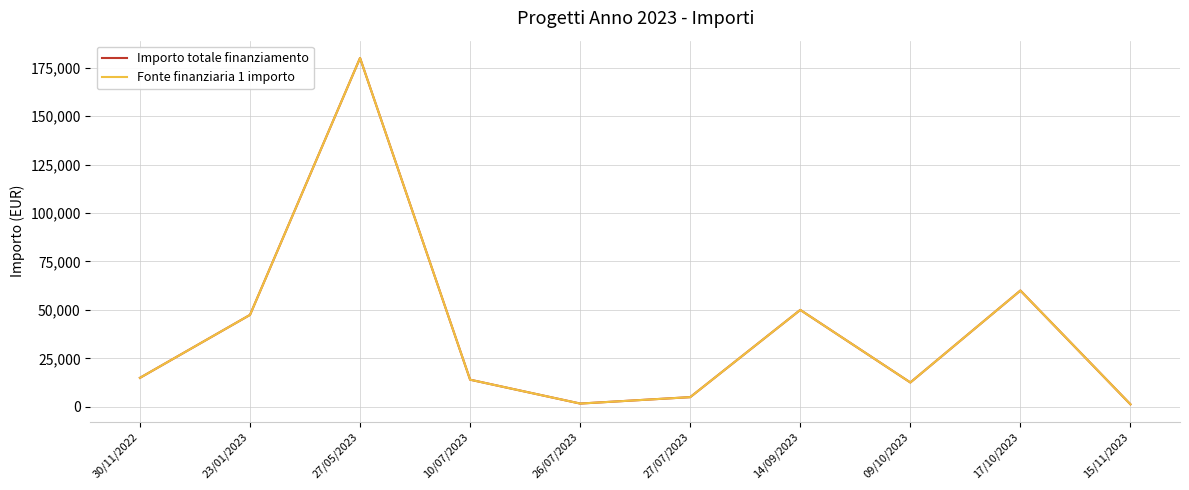

How many lines are shown in the chart?

2